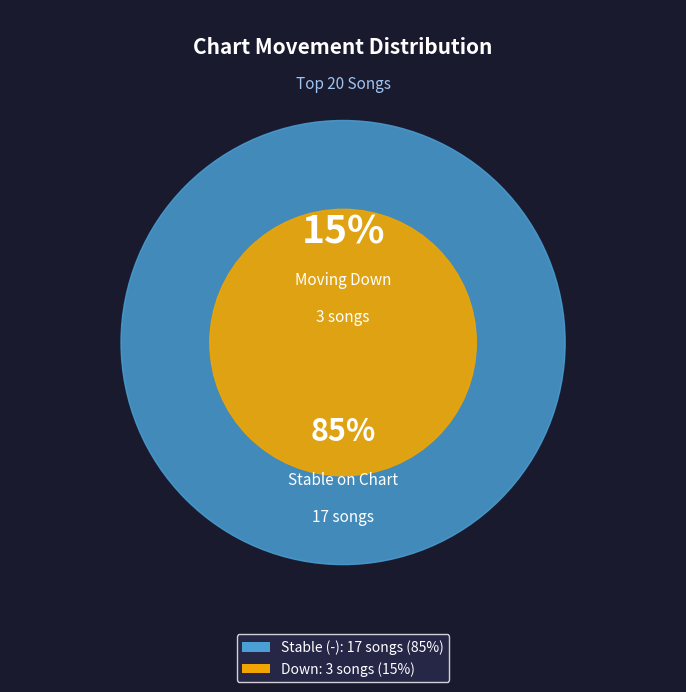

Combined, do - and down account for over 50%?

Yes